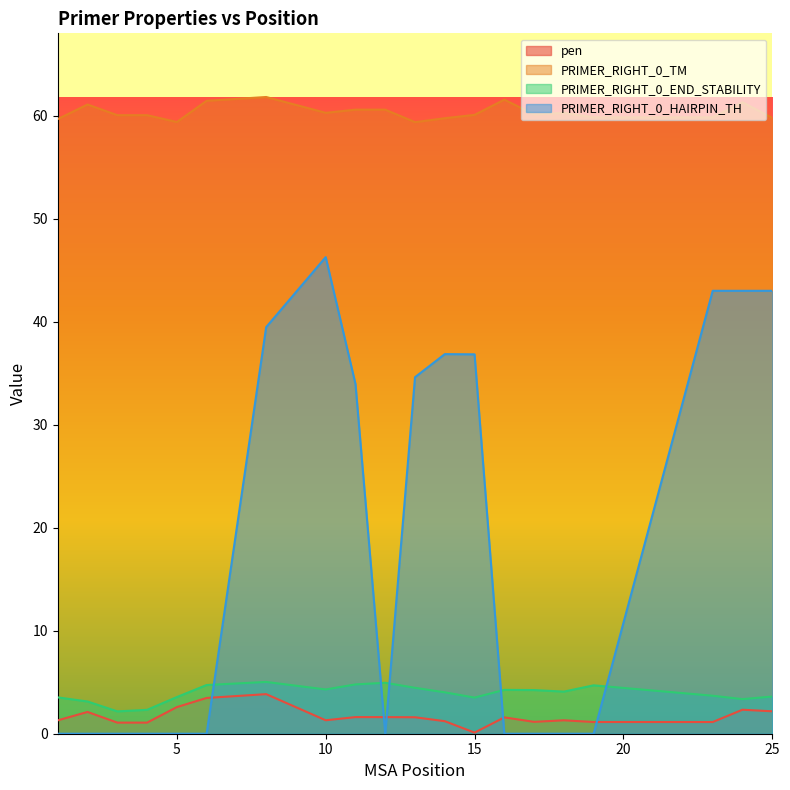

Reading left to right, what are all the values shown in this chart?

pen: 1.3	2.1	1.1	1.1	2.6	3.5	3.8	1.3	1.6	1.6	1.6	1.2	0.1	1.6	1.2	1.3	1.1	1.1	2.3	2.2
PRIMER_RIGHT_0_TM: 59.7	61.1	60.1	60.1	59.4	61.5	61.8	60.3	60.6	60.6	59.4	59.8	60.1	61.6	60.2	60.3	59.9	59.9	61.3	59.8
PRIMER_RIGHT_0_END_STABILITY: 3.5	3.1	2.2	2.3	3.6	4.7	5.0	4.3	4.8	5.0	4.5	4.0	3.5	4.3	4.2	4.1	4.7	3.7	3.4	3.6
PRIMER_RIGHT_0_HAIRPIN_TH: 0.0	0.0	0.0	0.0	0.0	0.0	39.5	46.3	34.0	0.0	34.6	36.9	36.9	0.0	0.0	0.0	0.0	43.0	43.0	43.0